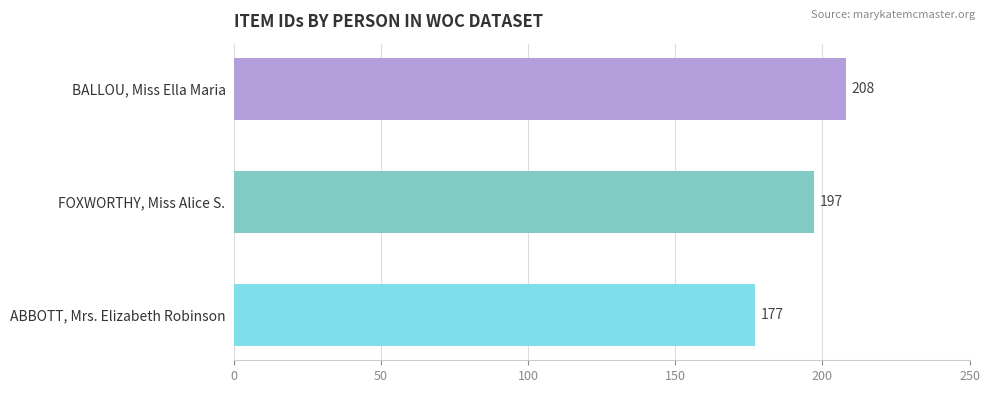

Are the bars grouped side by side (vs. stacked)?

No